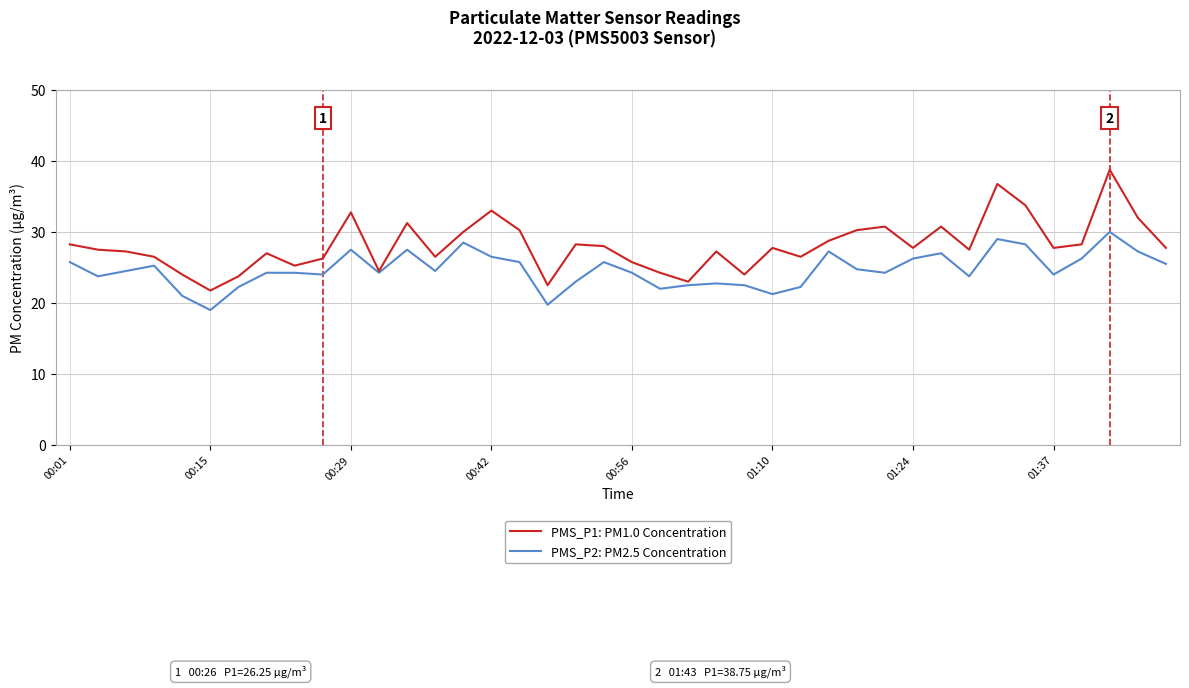

What is the maximum value shown in the chart?

38.8